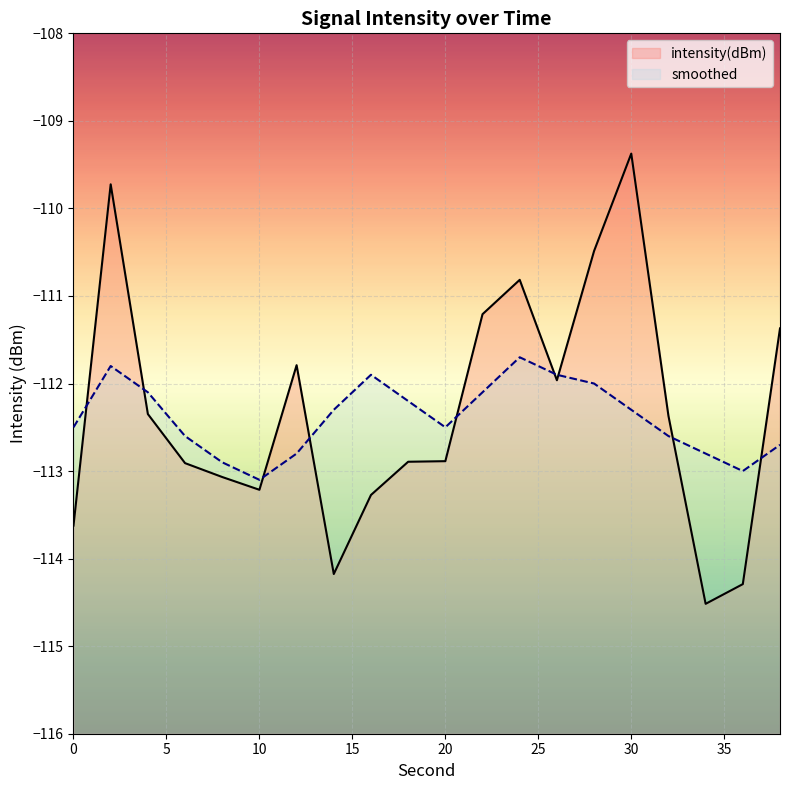

At which label does smoothed first exceed -112?

2